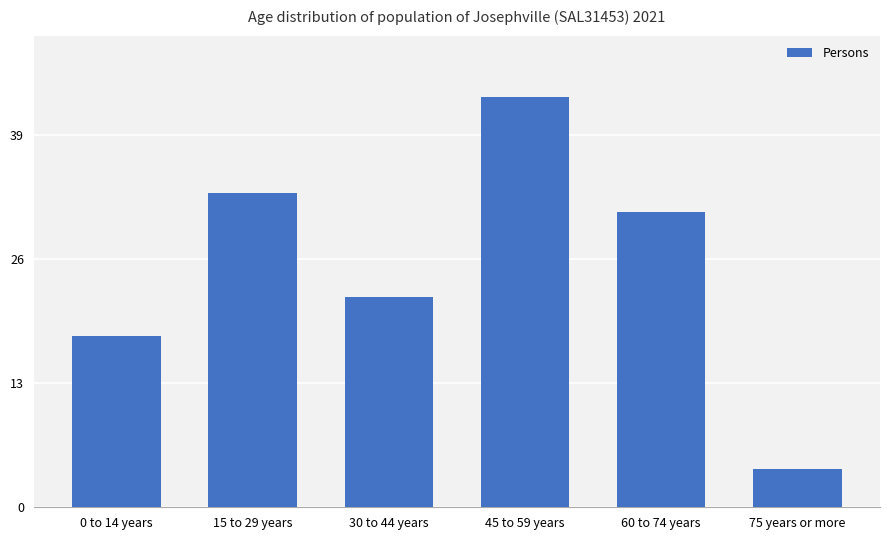

Between 75 years or more and 15 to 29 years, which is larger?

15 to 29 years